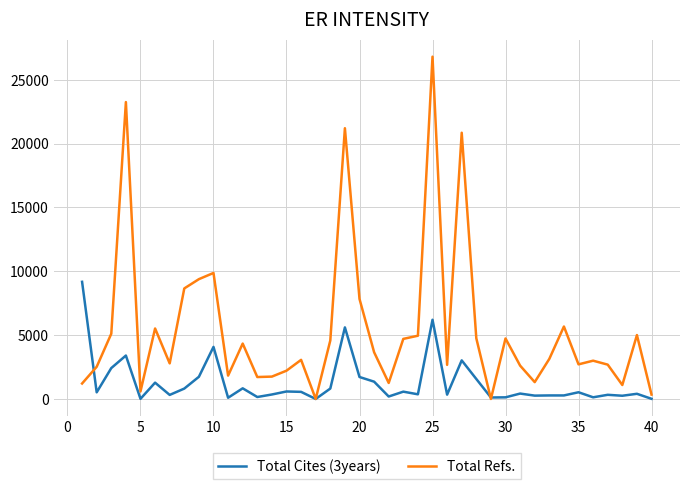

Count the number of categories in the chart.

40